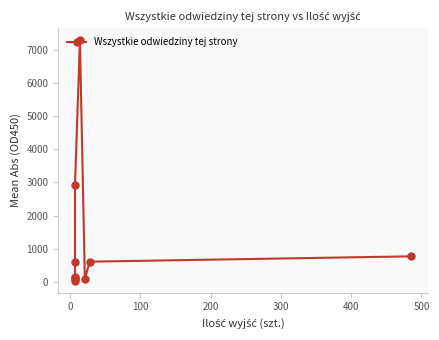

How many lines are shown in the chart?

1